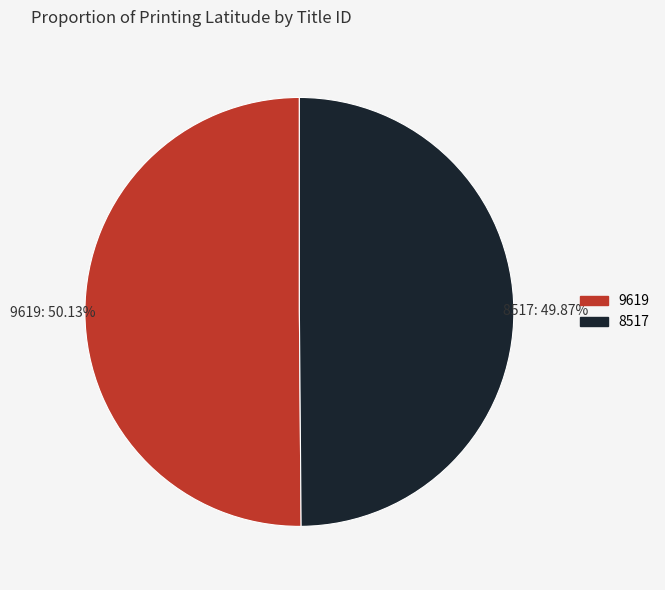

Is it true that 8517 is 50% of the pie?

True